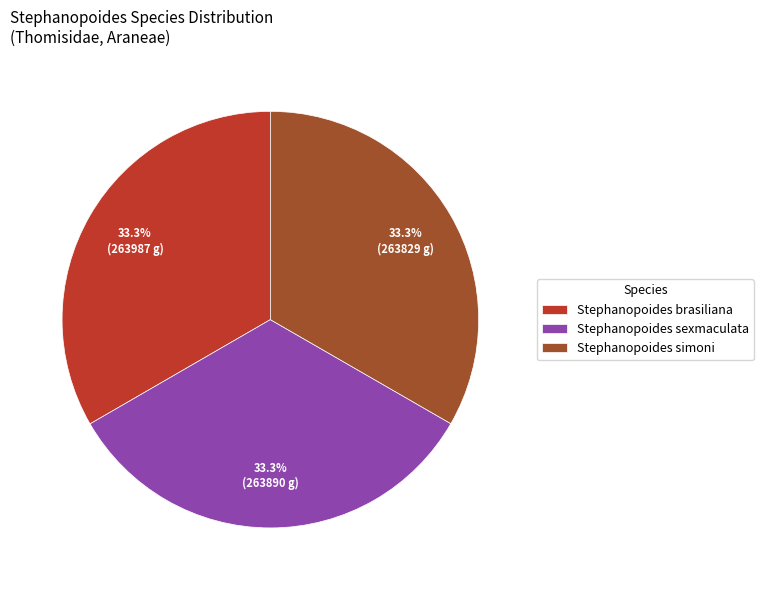

What is the ratio of the value at Stephanopoides brasiliana to the value at Stephanopoides sexmaculata?

1.0